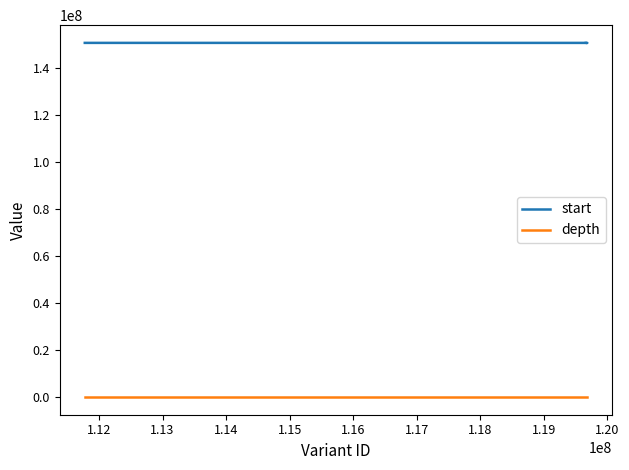

True or false: start and depth intersect in this chart.

False